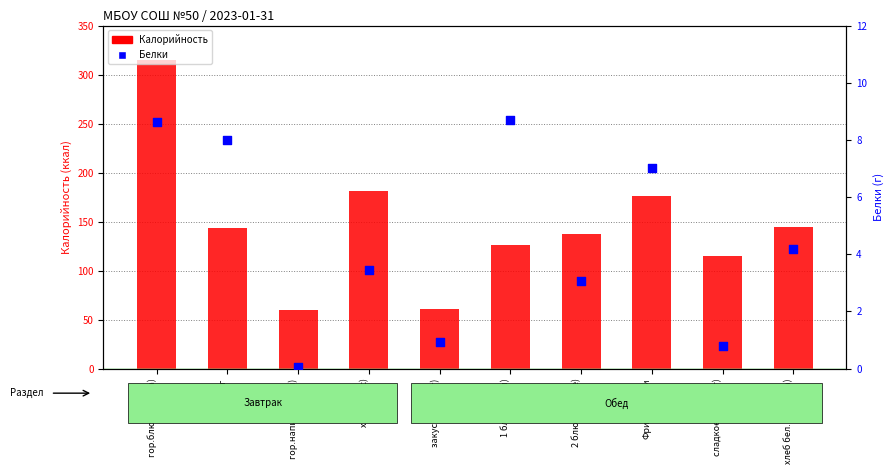

Is the value of Калорийность at Фрикадельки greater than the value of Белки at хлеб (Кекс)?

Yes